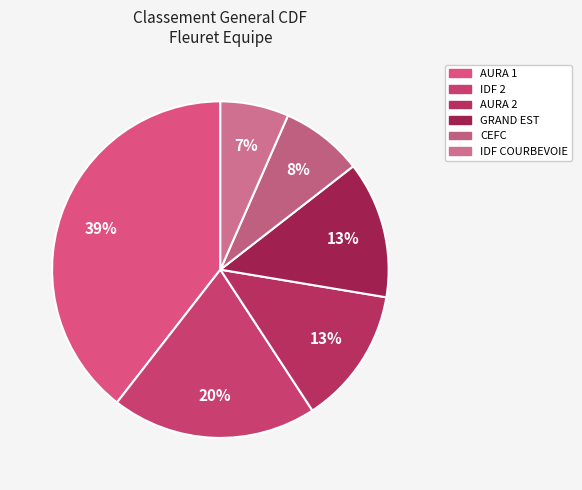

Count the number of slices in the pie.

6